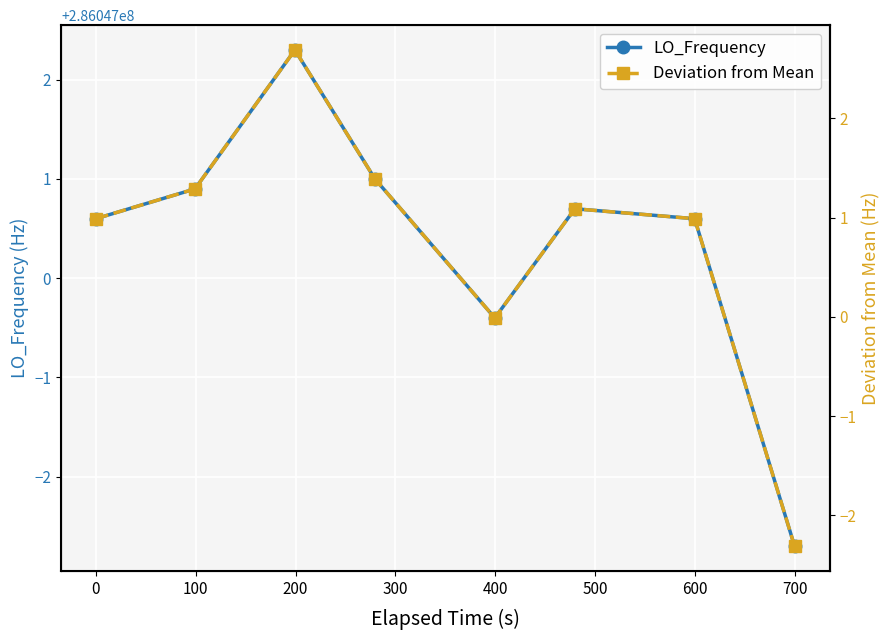

The value of Deviation from Mean at 300 is -0.0. True or false?

True